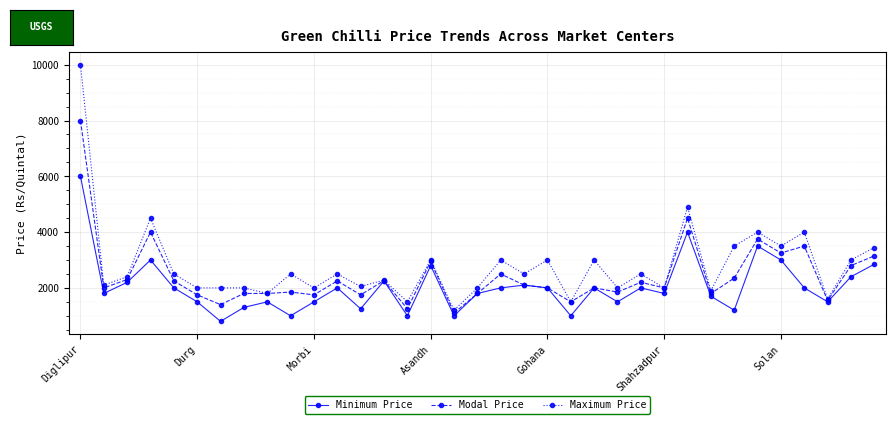

How many lines are shown in the chart?

3